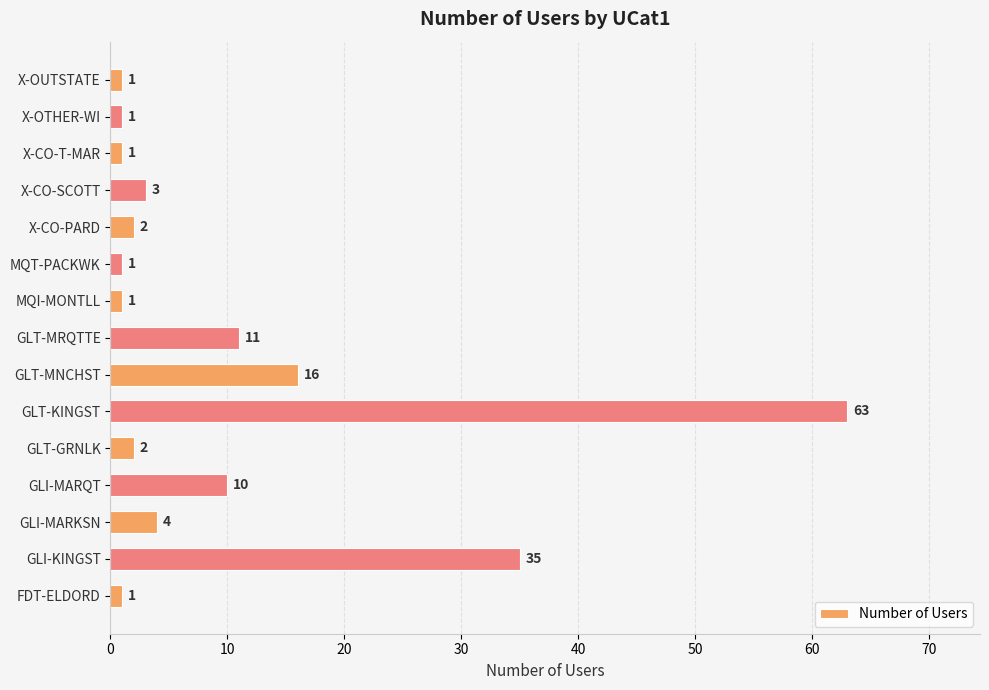

Is it true that the value at X-CO-SCOTT is 3?

True